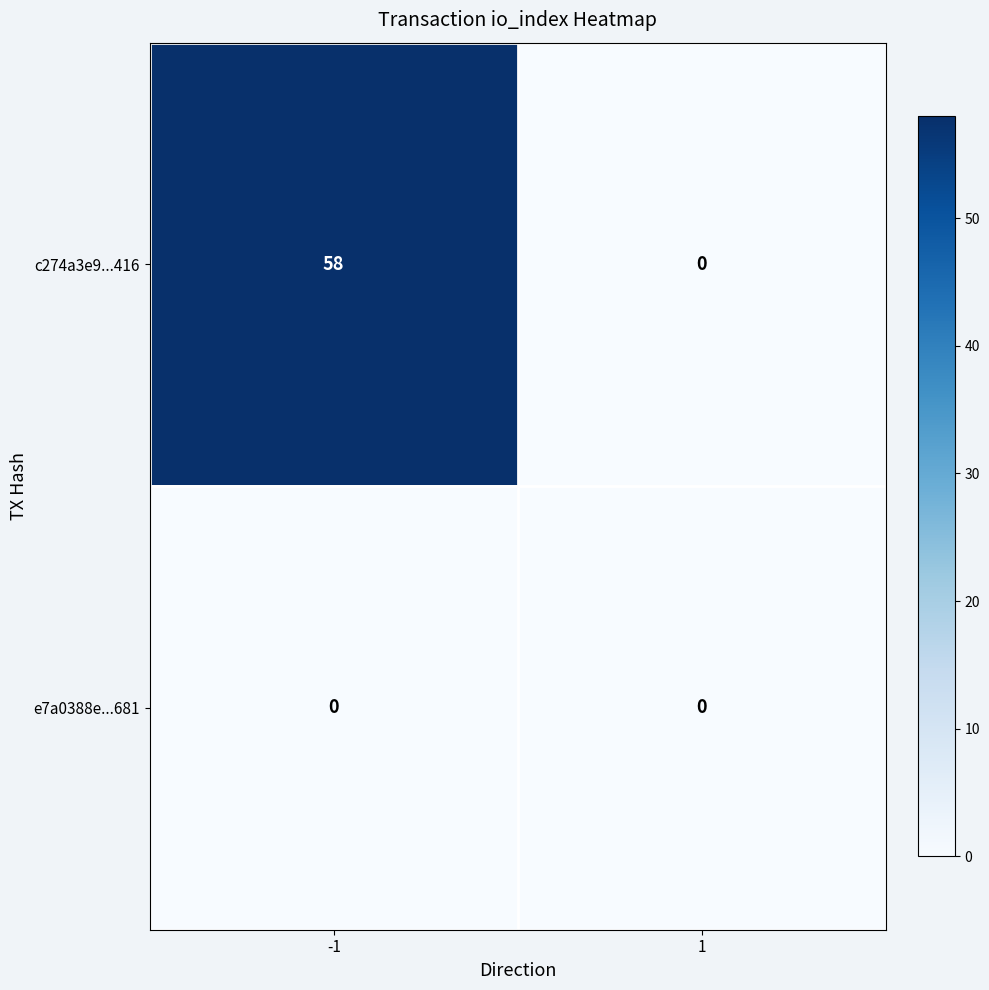

How many distinct data groups are displayed?

2